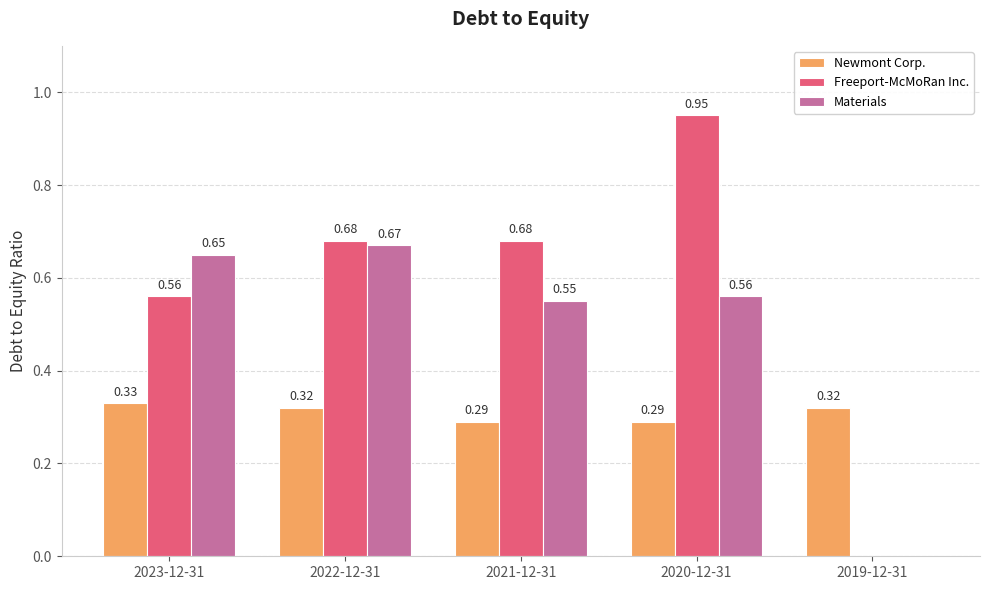

What is the sum of all Newmont Corp. values?

1.6